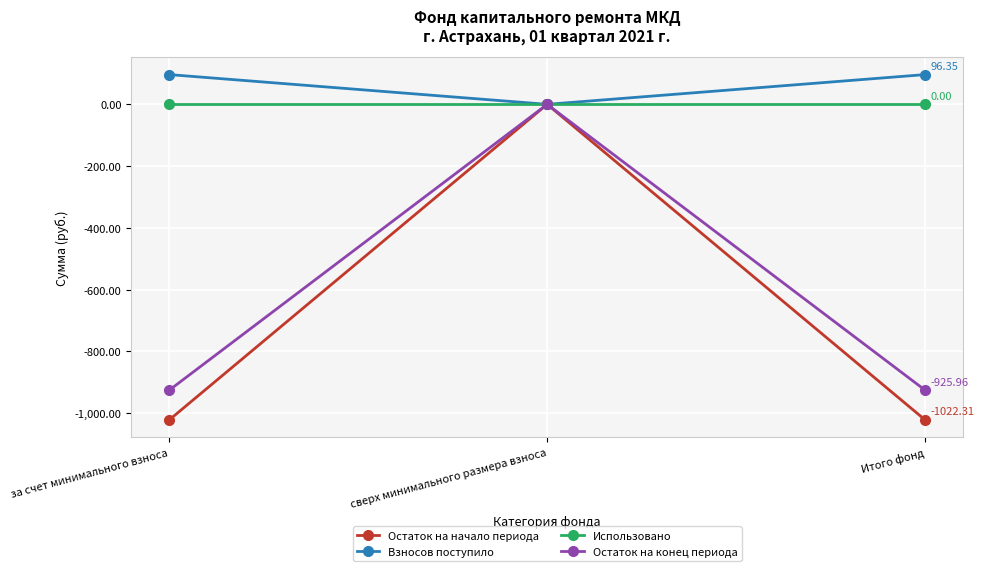

Rank the series at Итого фонд from lowest to highest value.

Остаток на начало периода, Остаток на конец периода, Использовано, Взносов поступило